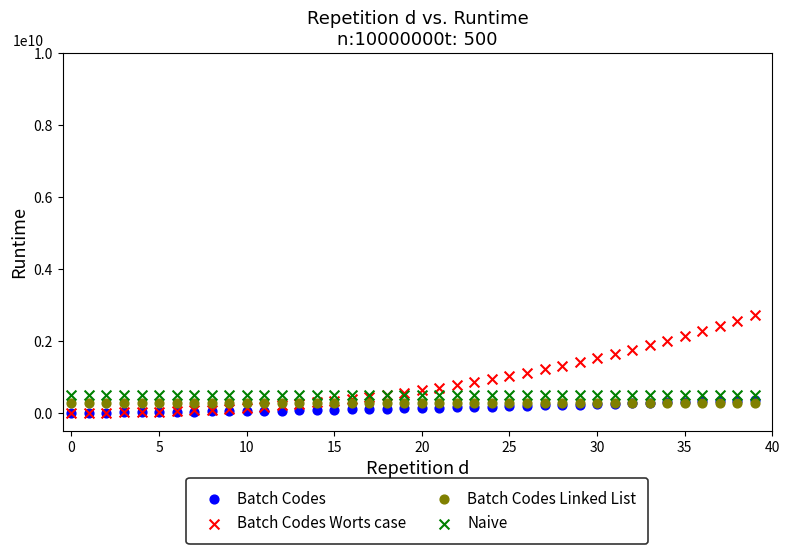

Which series contains the highest Y value?

Batch Codes Worts case